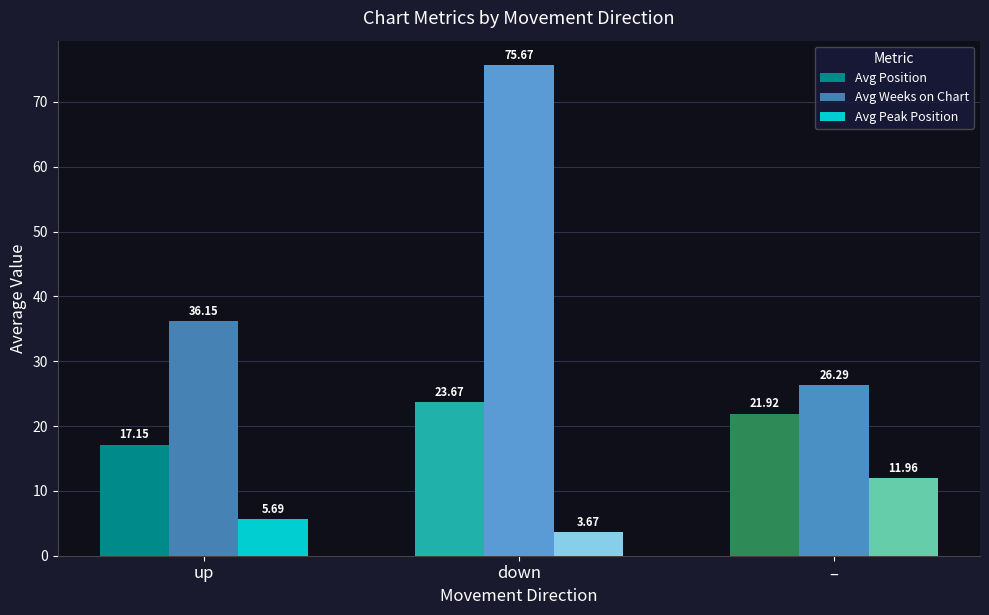

How many data points in Avg Weeks on Chart are above 36?

2